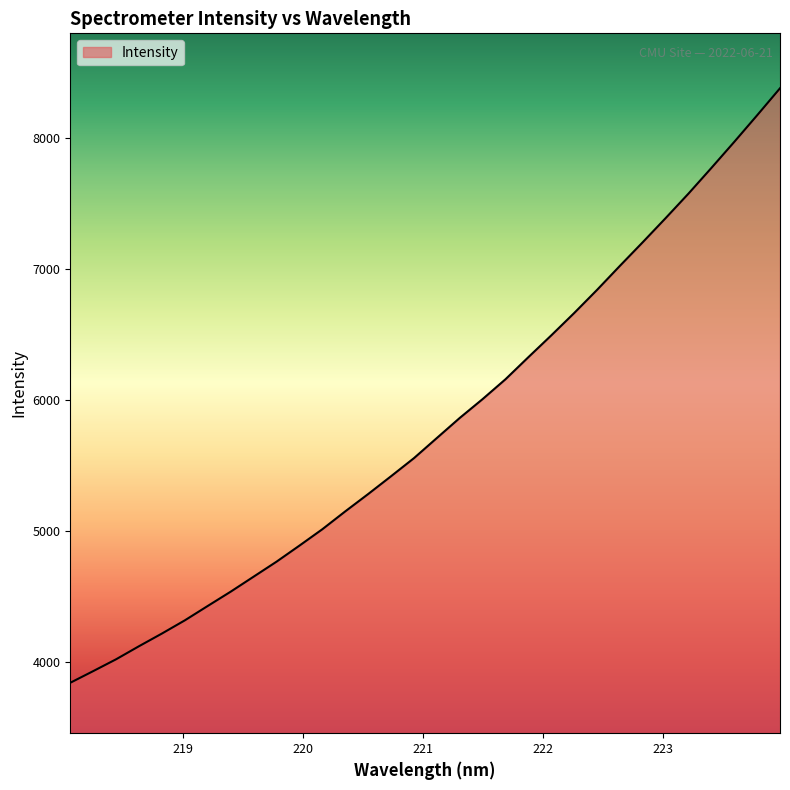

How many values are below 5709?

16